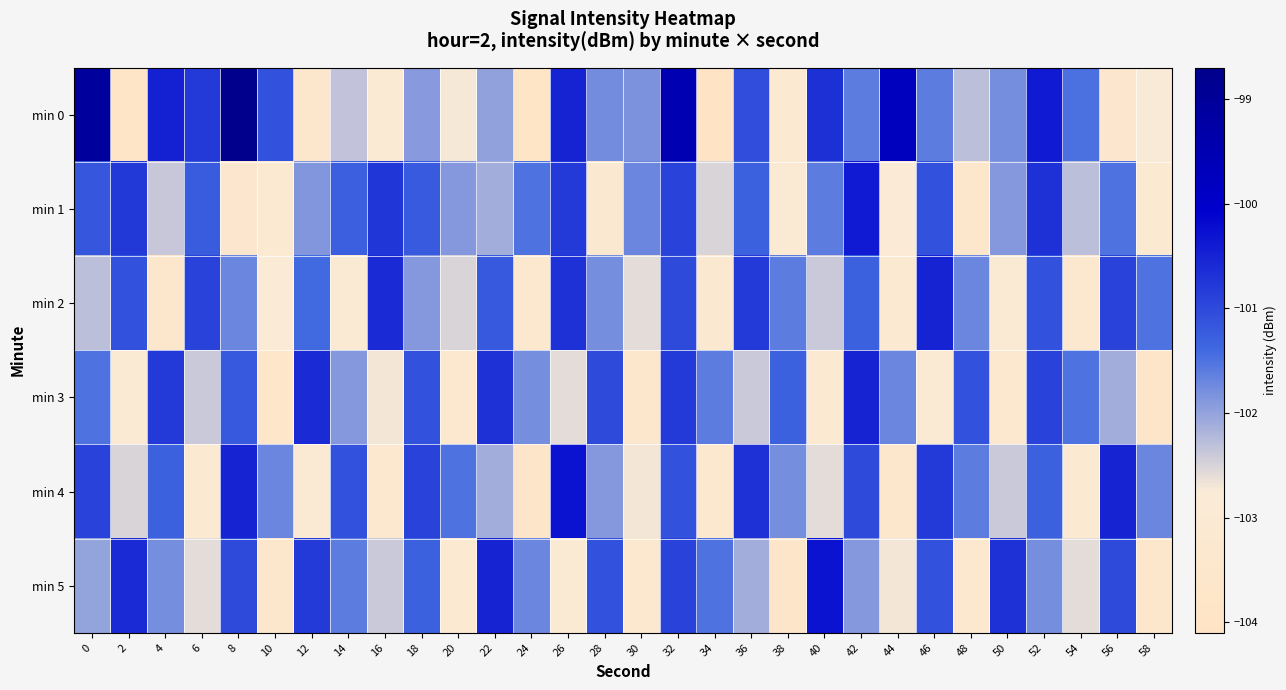

Rank the series by their maximum value, from highest to lowest.

min 0, min 4, min 5, min 1, min 2, min 3